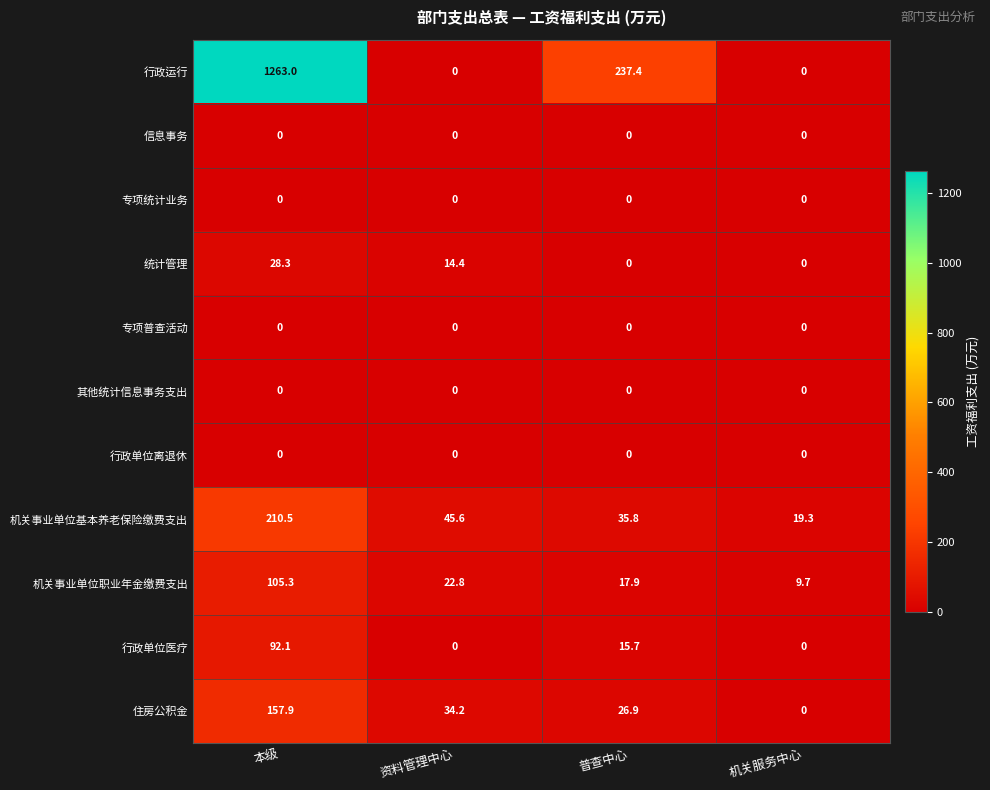

What is the sum of all 统计管理 values?

42.7